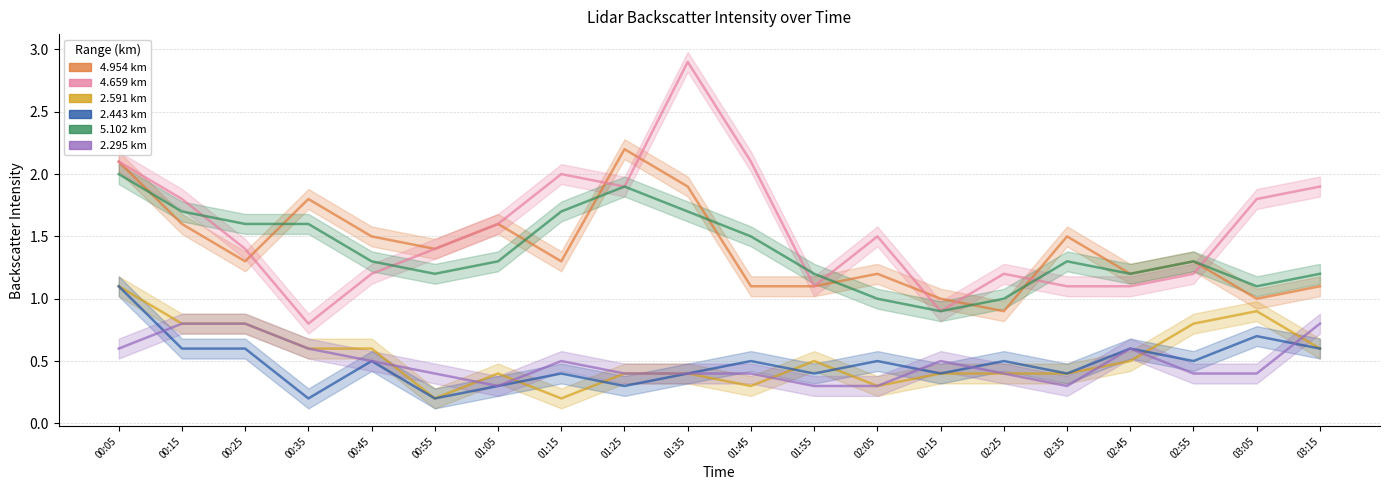

What is the sum of the 4.659 values at 00:25 and 03:05?

3.2